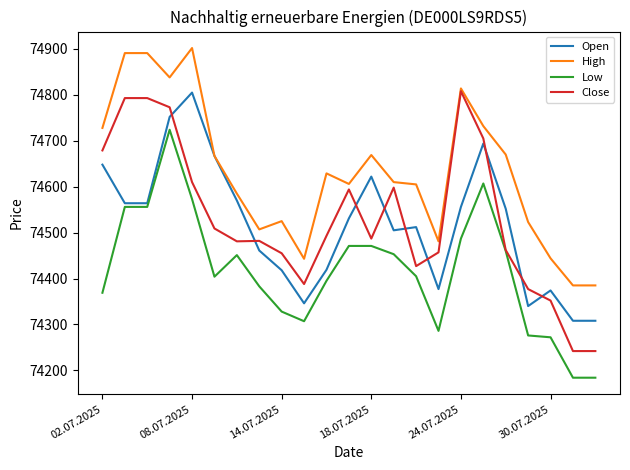

What are all the series names shown in the legend?

Open, High, Low, Close